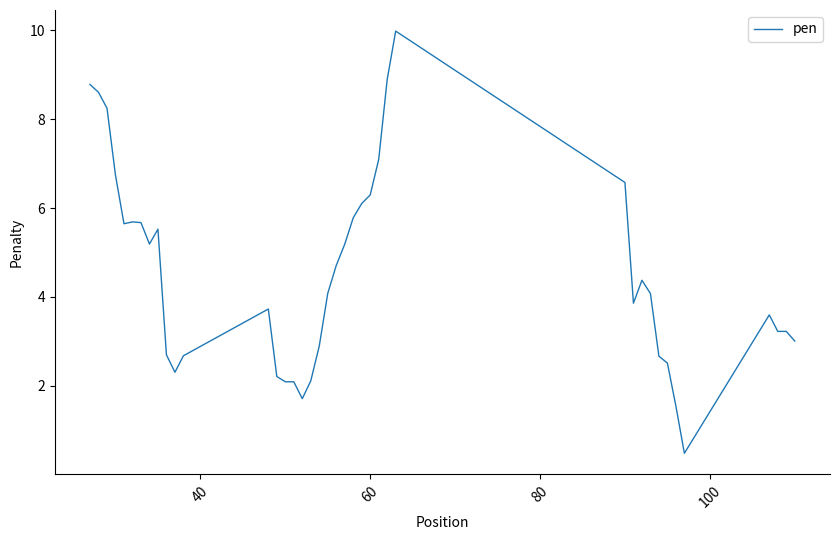

Count the number of data series in this chart.

1